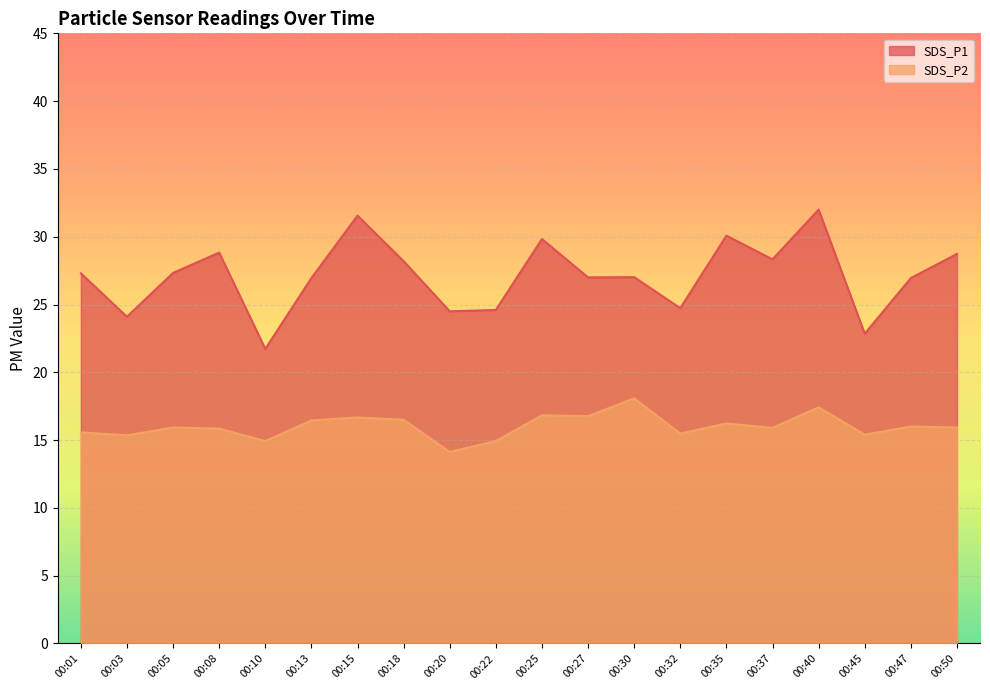

What is the sum of the SDS_P1 values at 00:50 and 00:22?

53.3